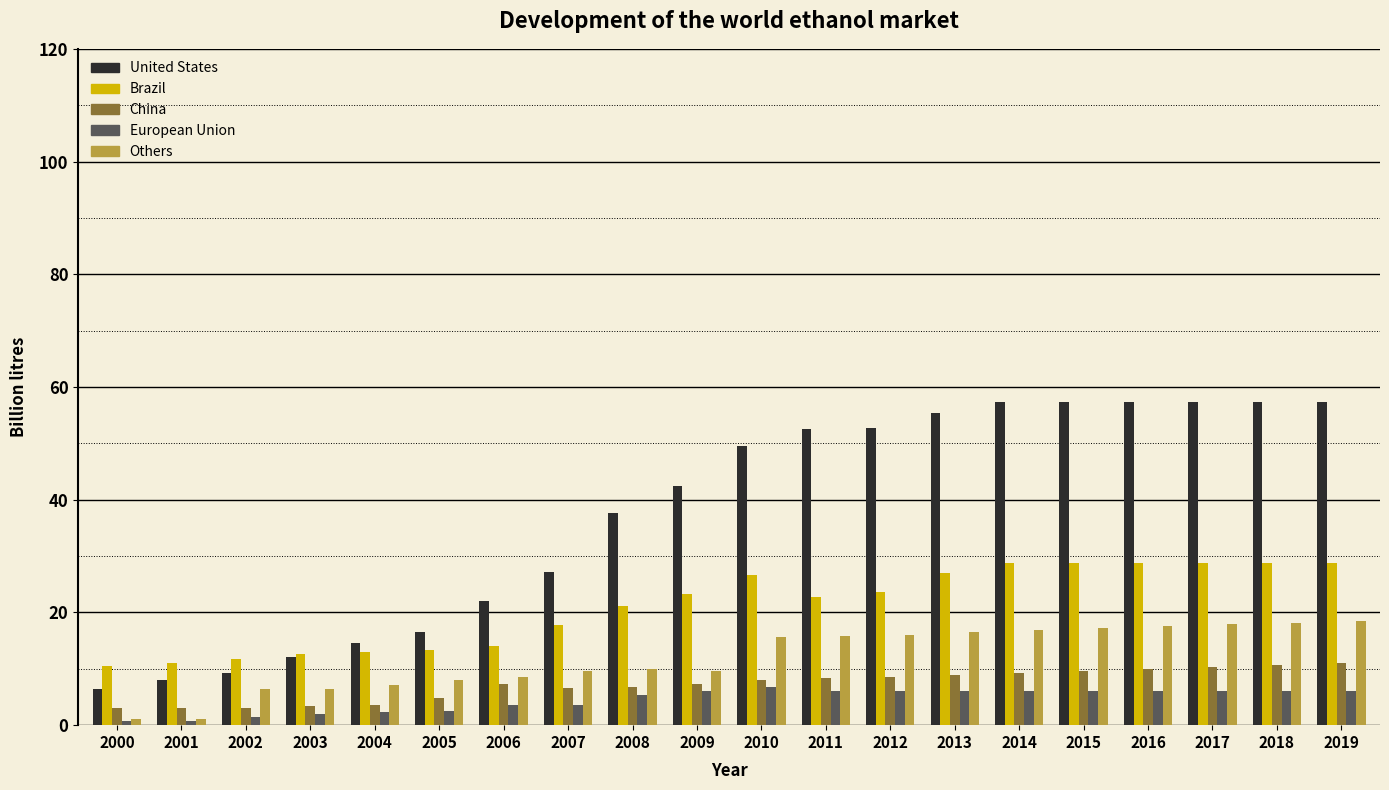

Which series changed the most between 2002 and 2009?

United States